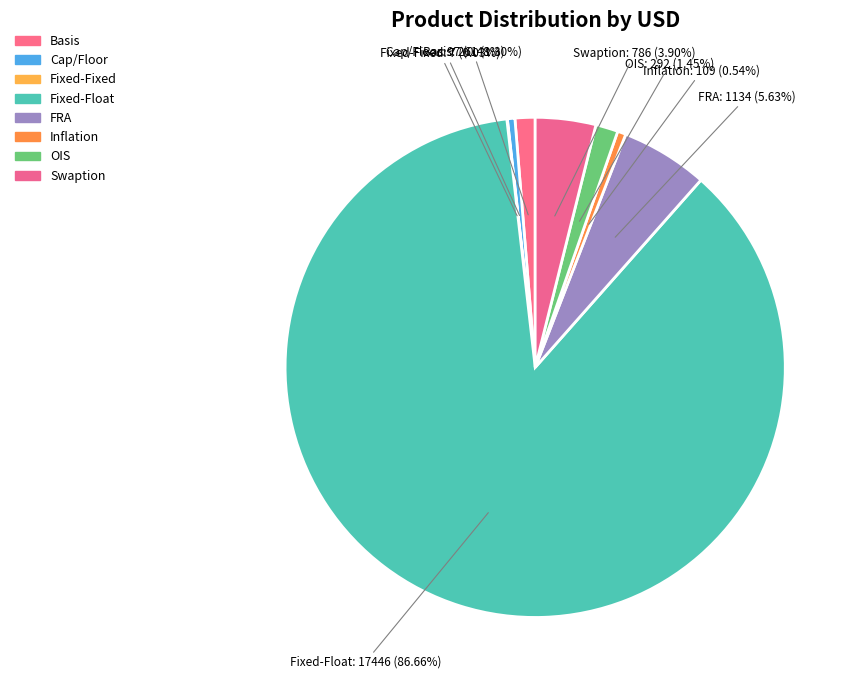

What portion of the pie excludes Cap/Floor?

99.5%